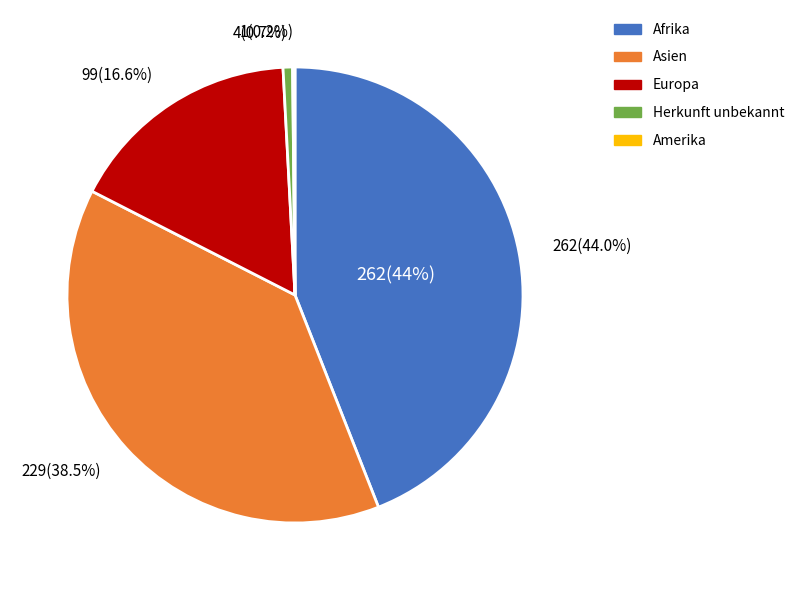

Rank the categories by value from lowest to highest.

Amerika, Herkunft unbekannt, Europa, Asien, Afrika